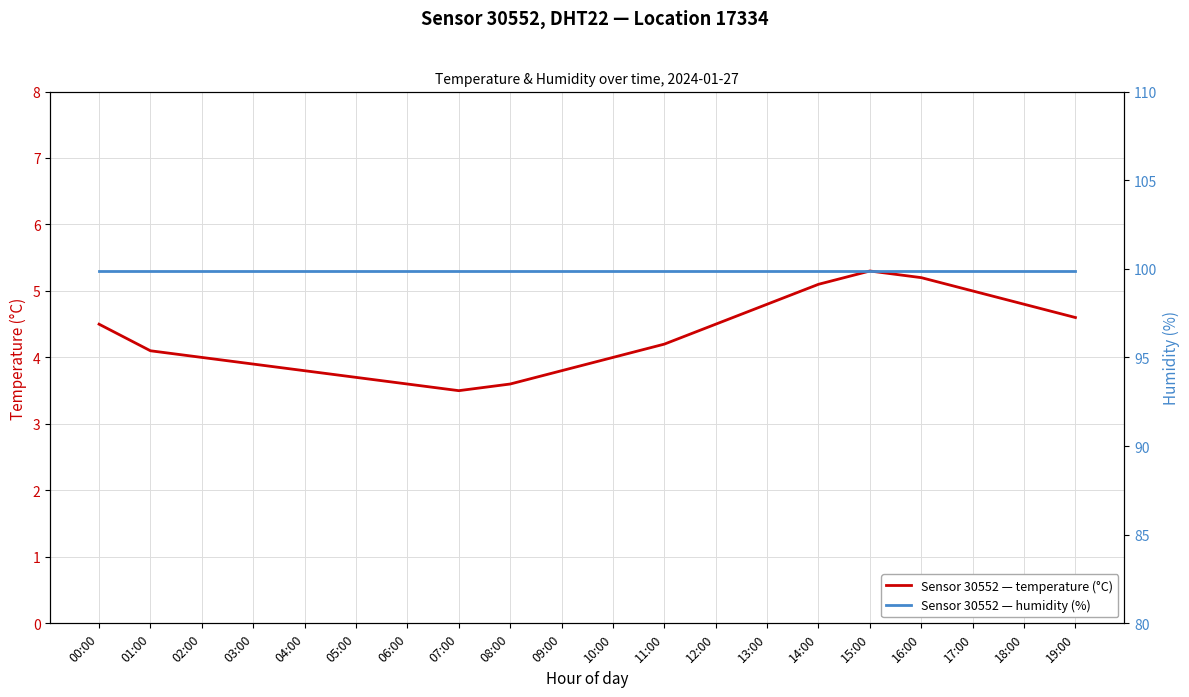

The temperature series shows 2.4 at 19:00. True or false?

False